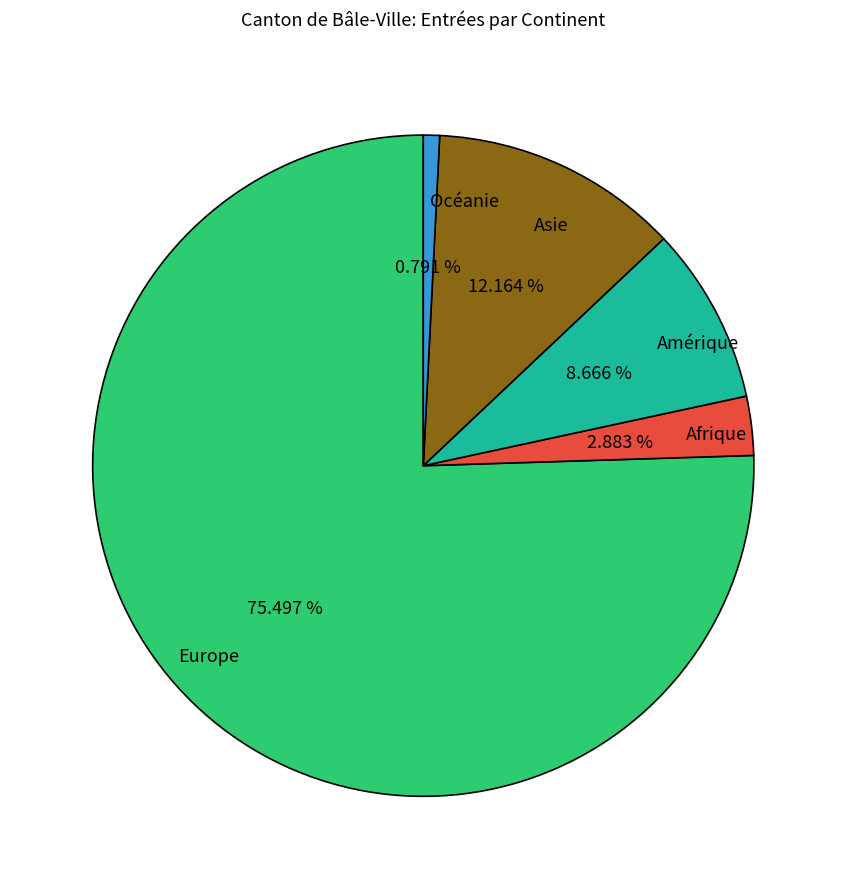

What is the smallest slice in the pie chart?

Océanie